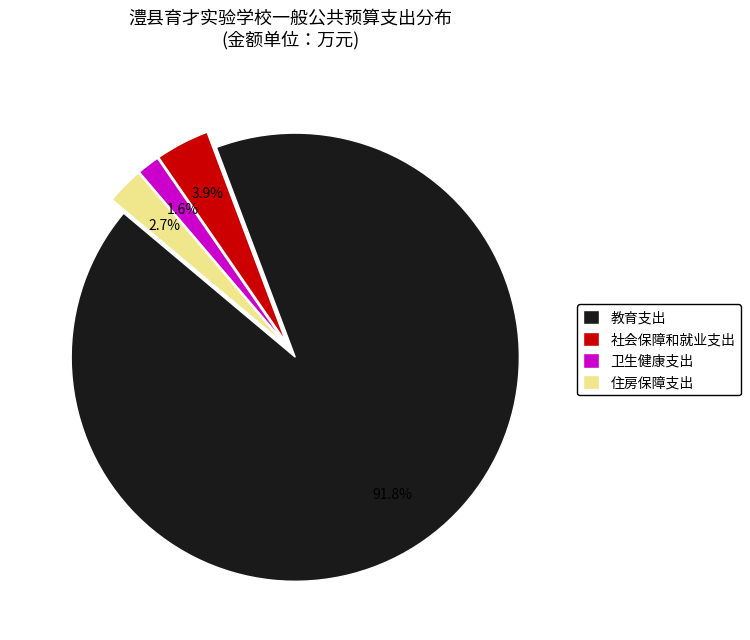

Do 社会保障和就业支出 and 住房保障支出 together represent more than half of the pie?

No